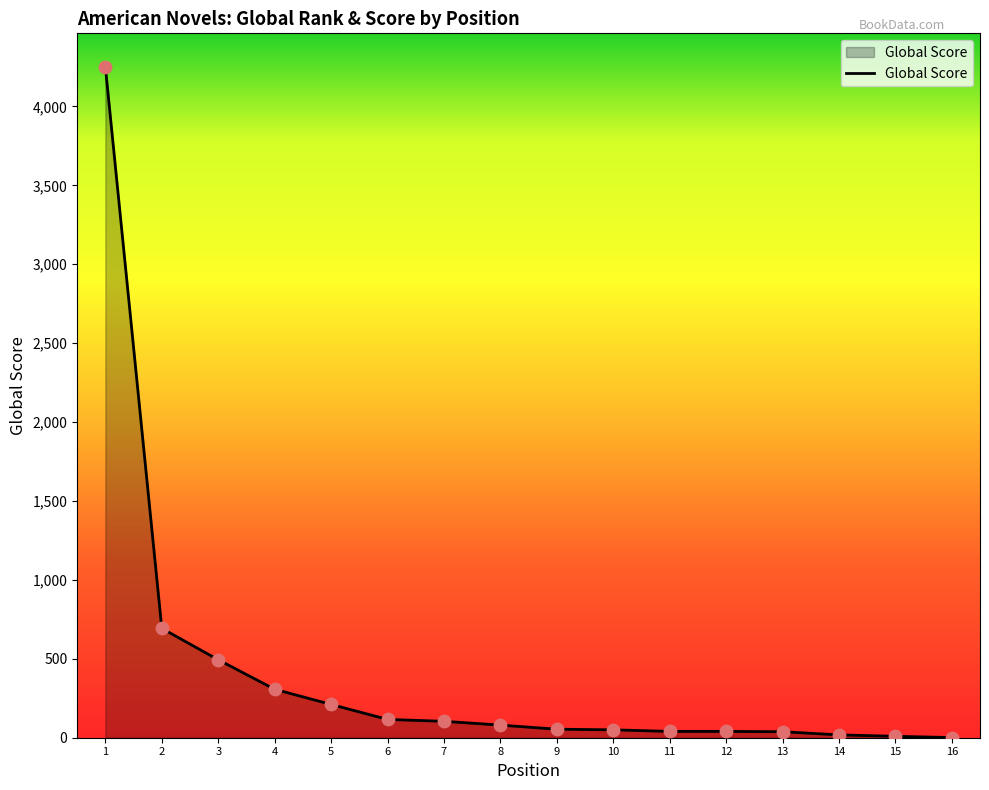

Which has a higher value, 7 or 14?

7